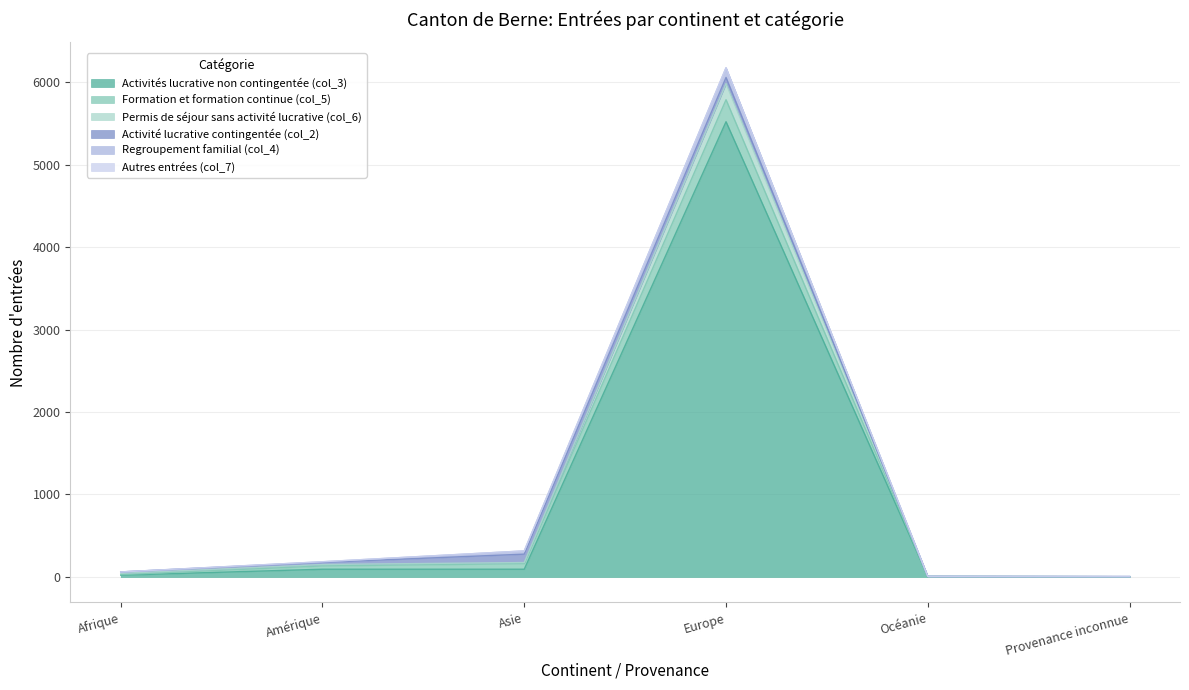

At which label does Autres entrées (col_7) reach its minimum?

Afrique